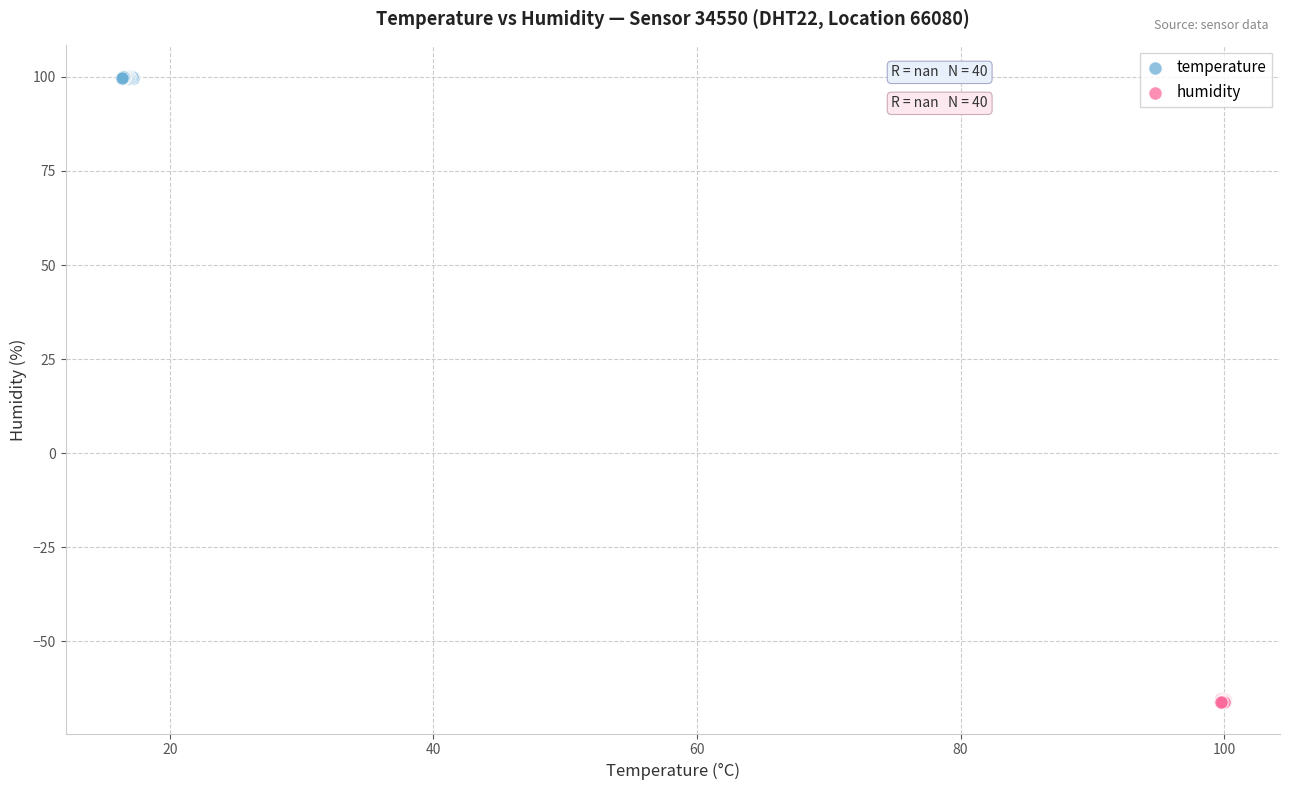

Which series contains the lowest Y value?

humidity